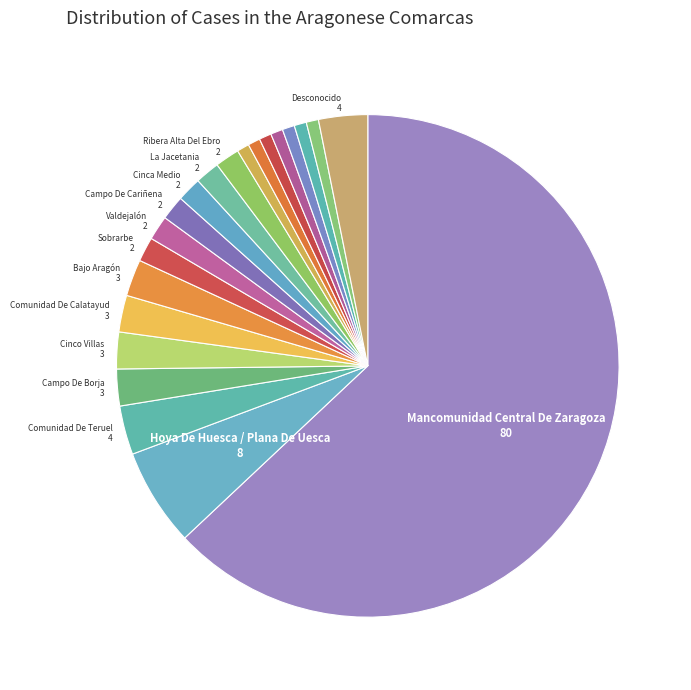

How many segments does this pie chart have?

21